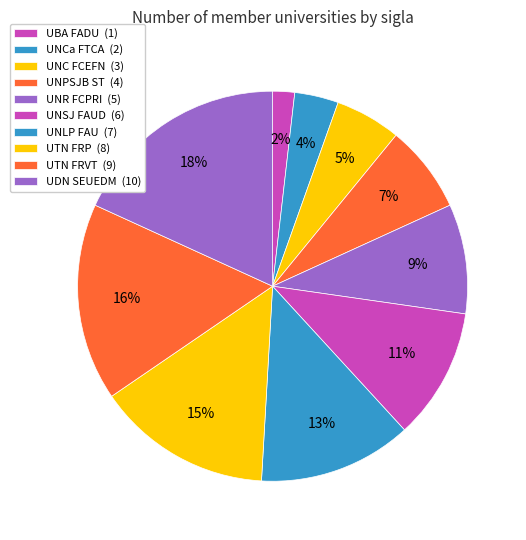

Count the number of slices in the pie.

10